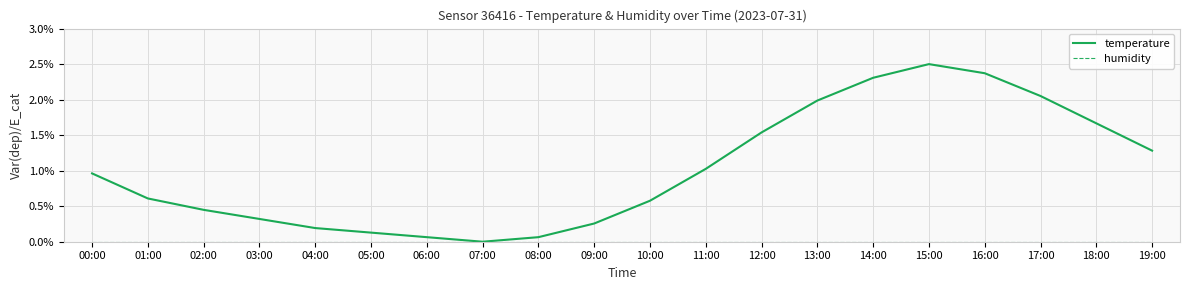

What position from the left is 17:00?

18